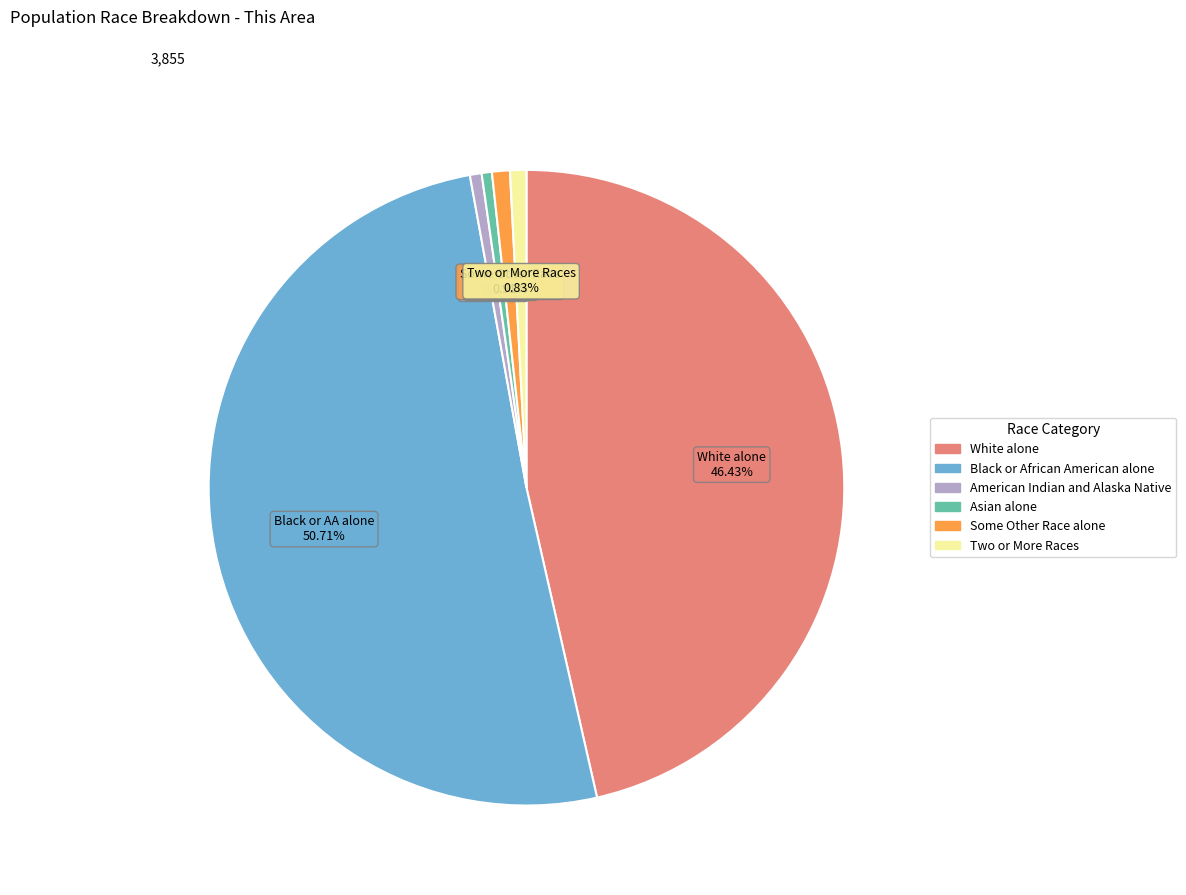

Is the sum of American Indian and Alaska Native and Black or African American alone greater than half?

Yes